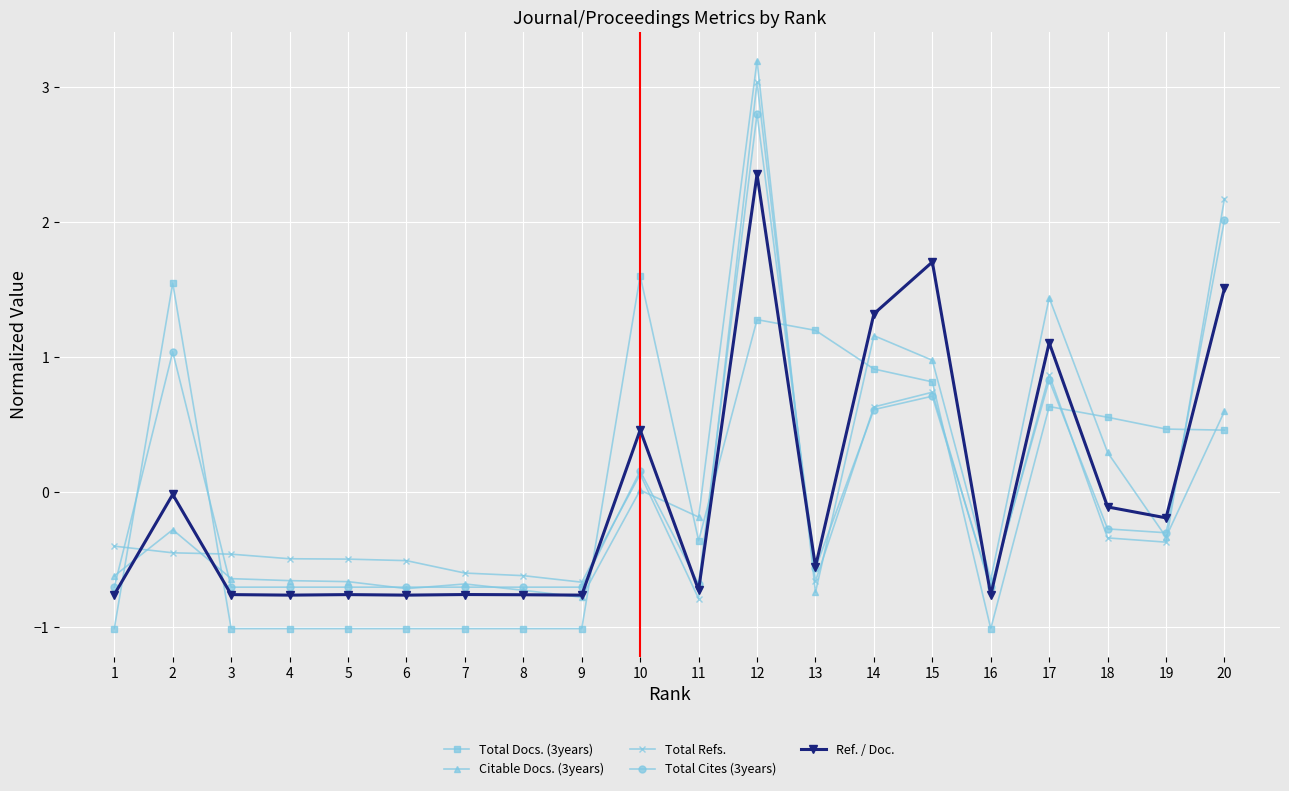

What is the difference between the highest and lowest values at 8?

0.4